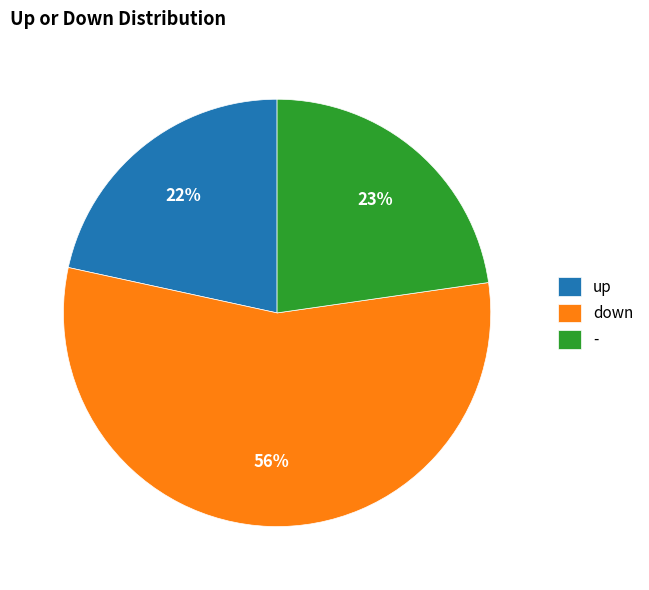

Combined, do - and up account for over 50%?

No